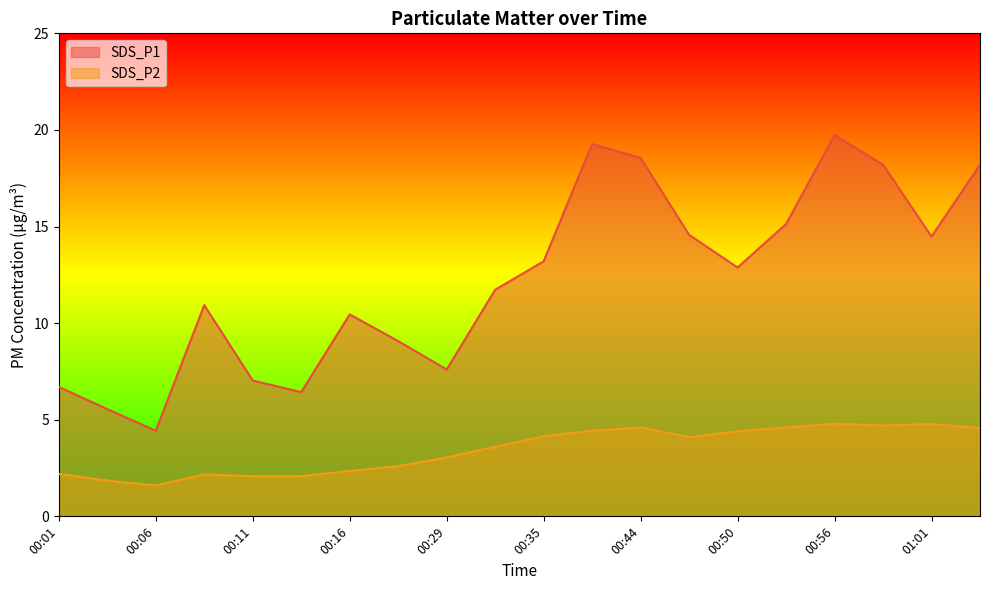

At 01:01, list the series in order from smallest to largest.

SDS_P2, SDS_P1